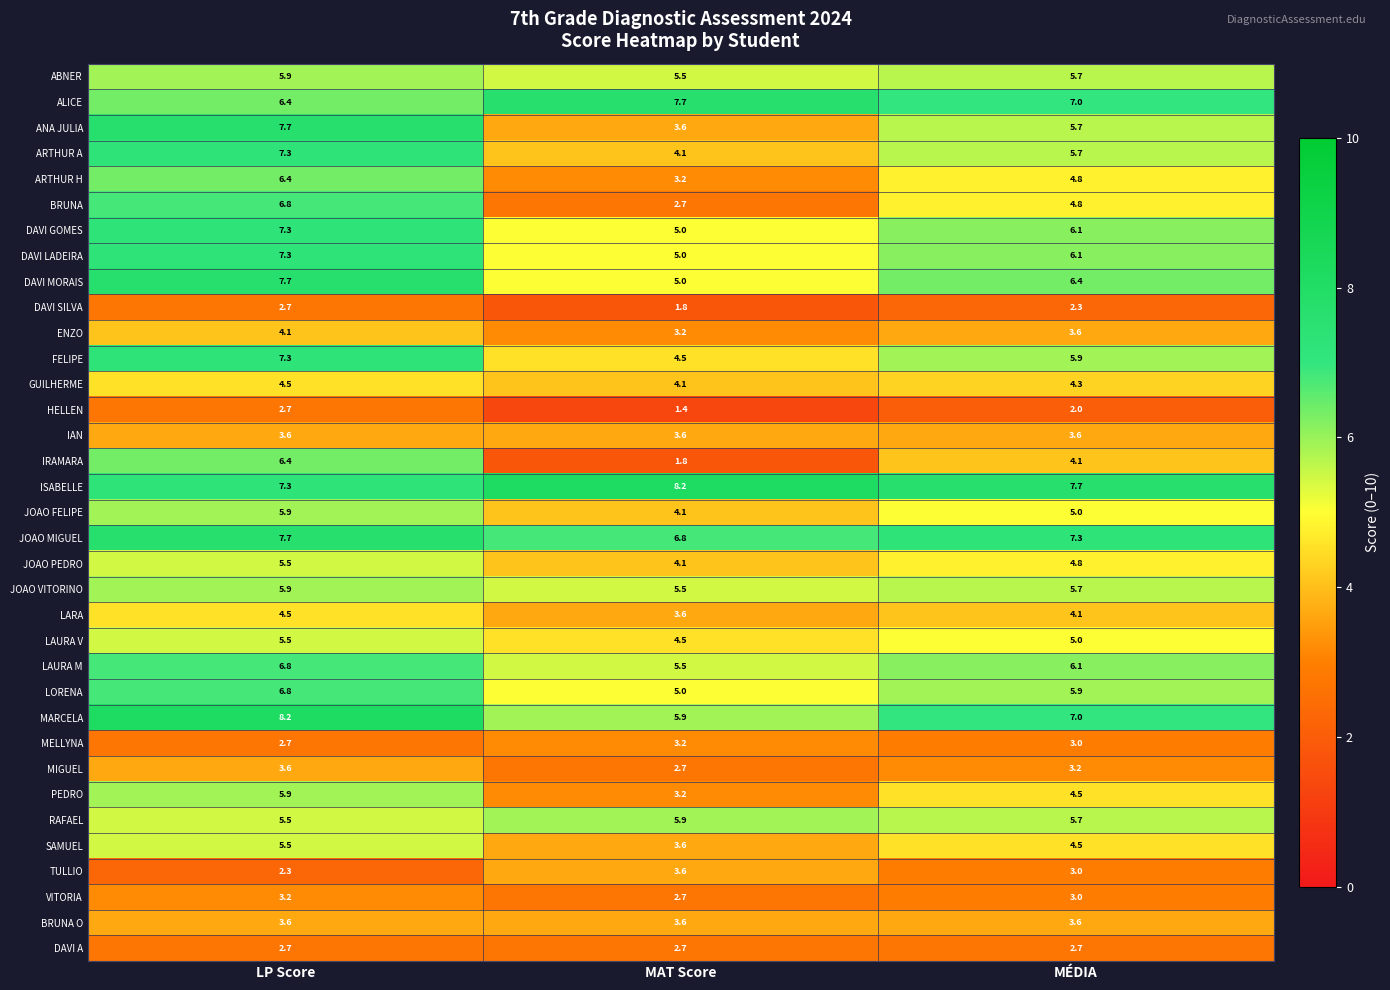

Which series has the largest range (max minus min)?

IRAMARA